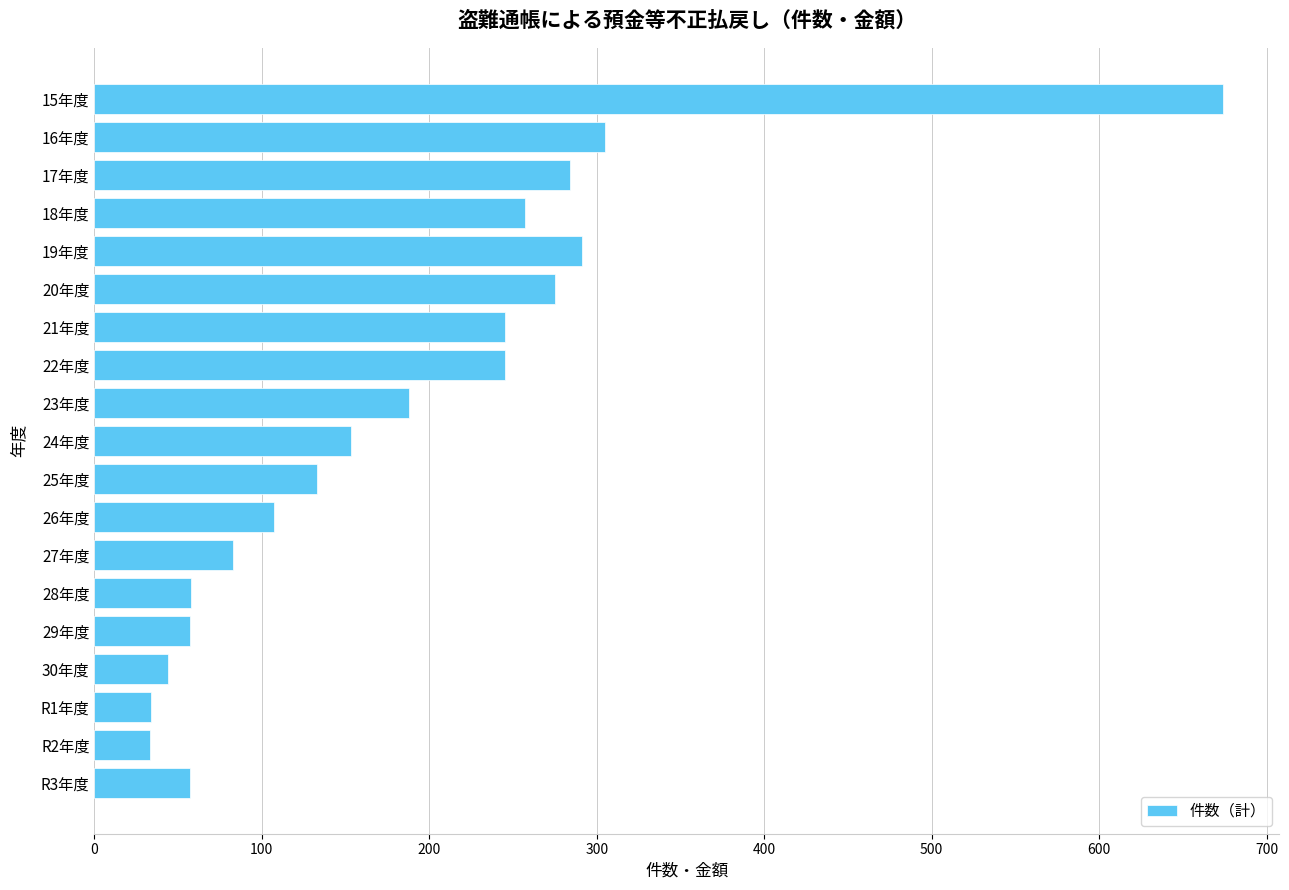

The value at R3年度 is 57. True or false?

True